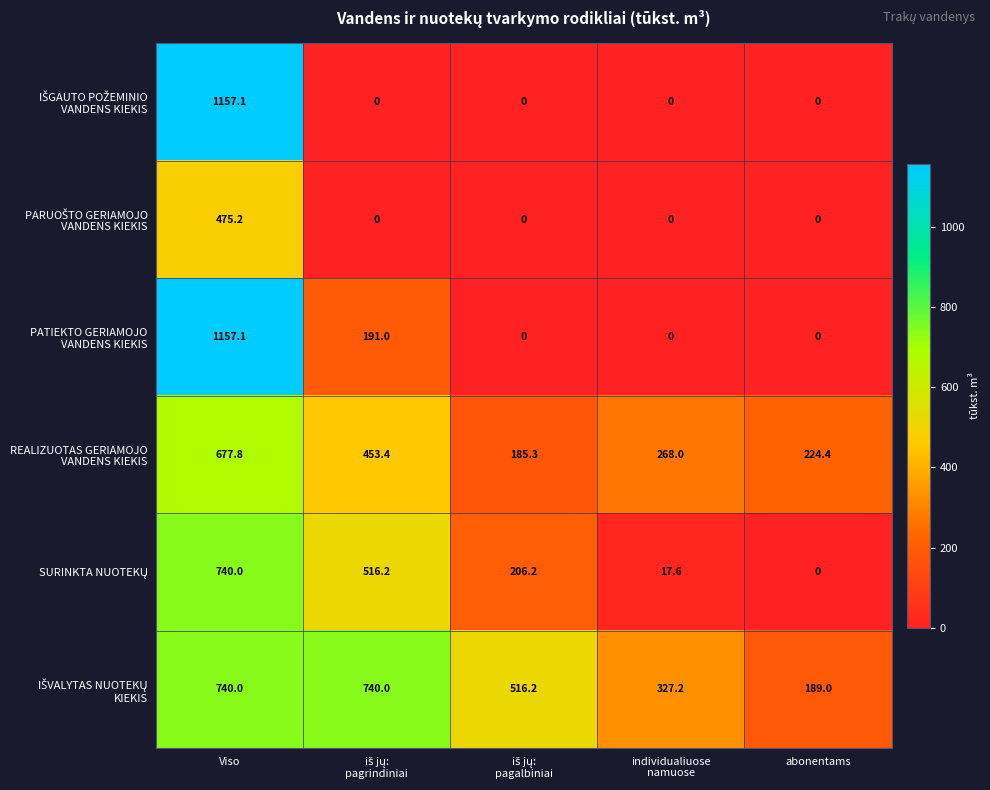

What is the total value across all series at abonentams?

413.4